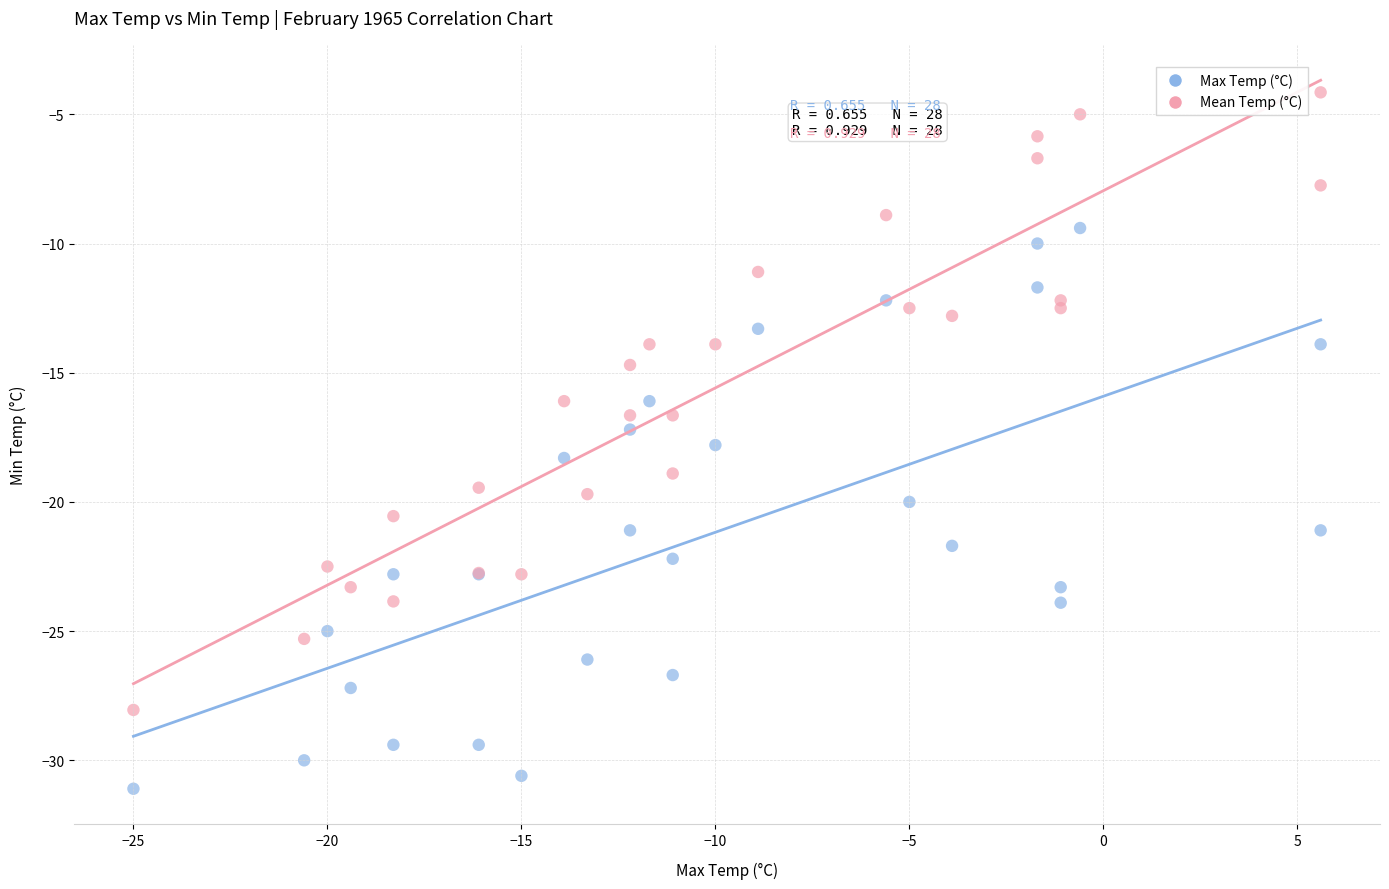

Which series has the widest spread of Y values?

Mean Temp (°C)